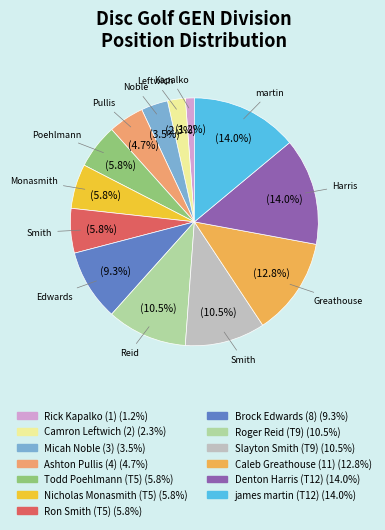

Does any single category account for the majority?

No